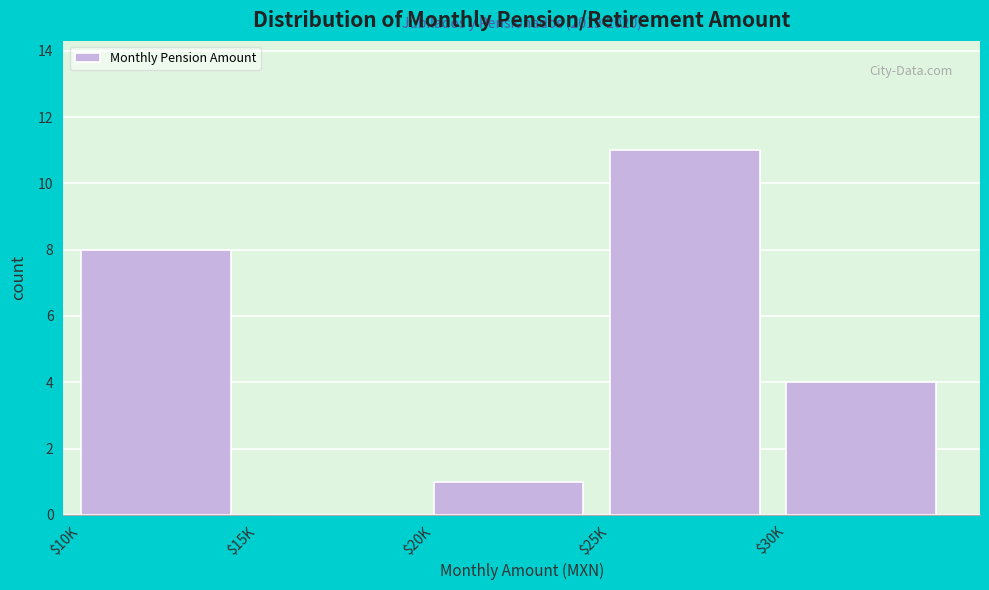

Is it true that the value at $20K is 0?

False